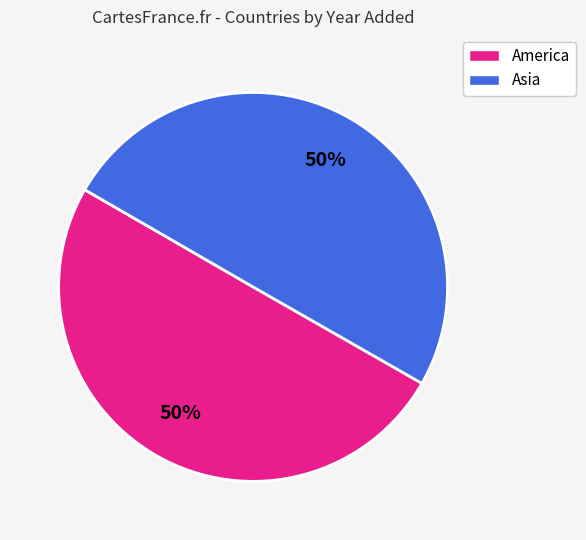

True or false: Asia accounts for 50% of the total.

True